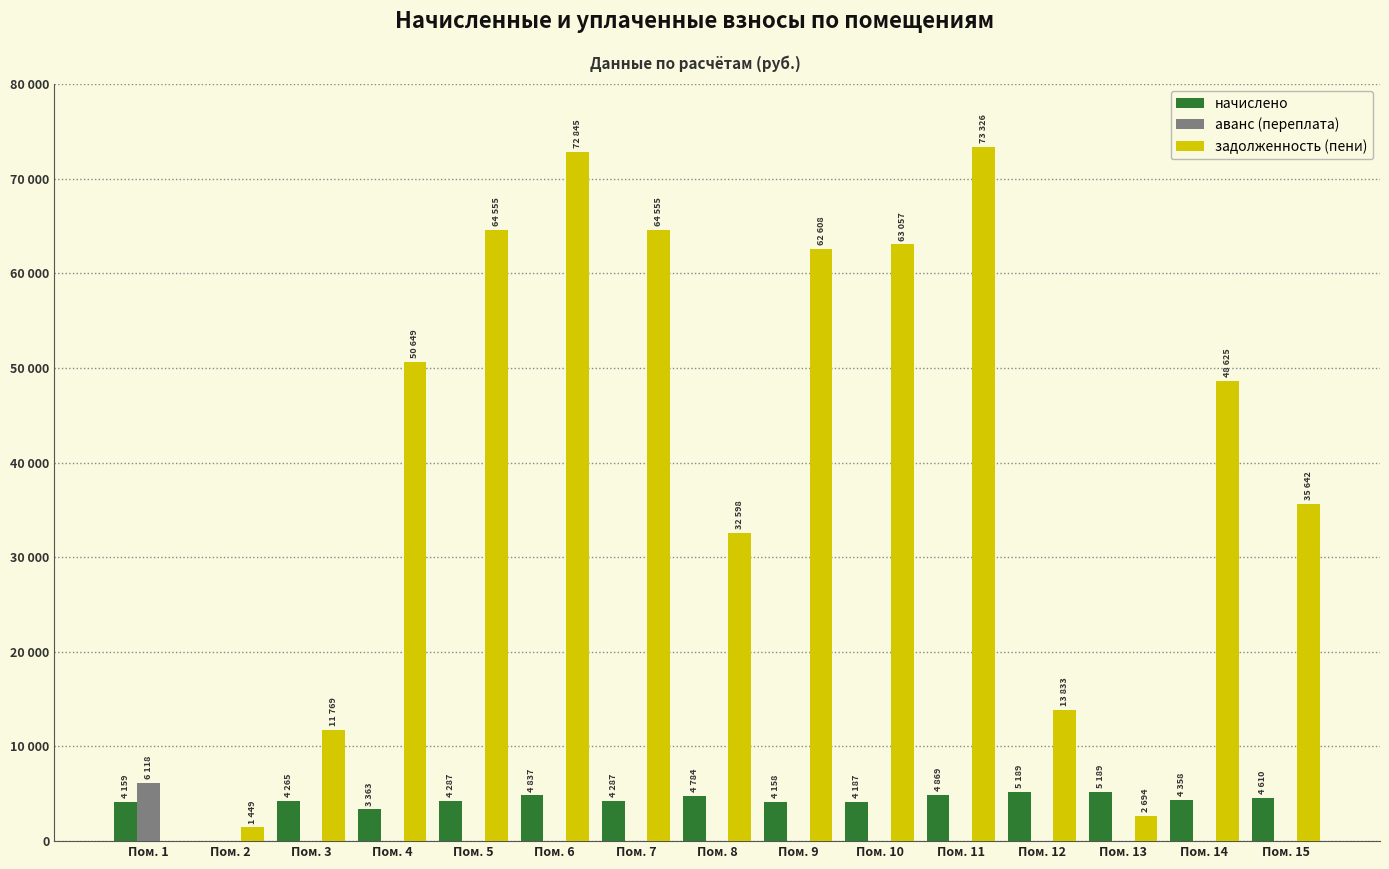

What are all the series names shown in the legend?

начислено, аванс (переплата), задолженность (пени)